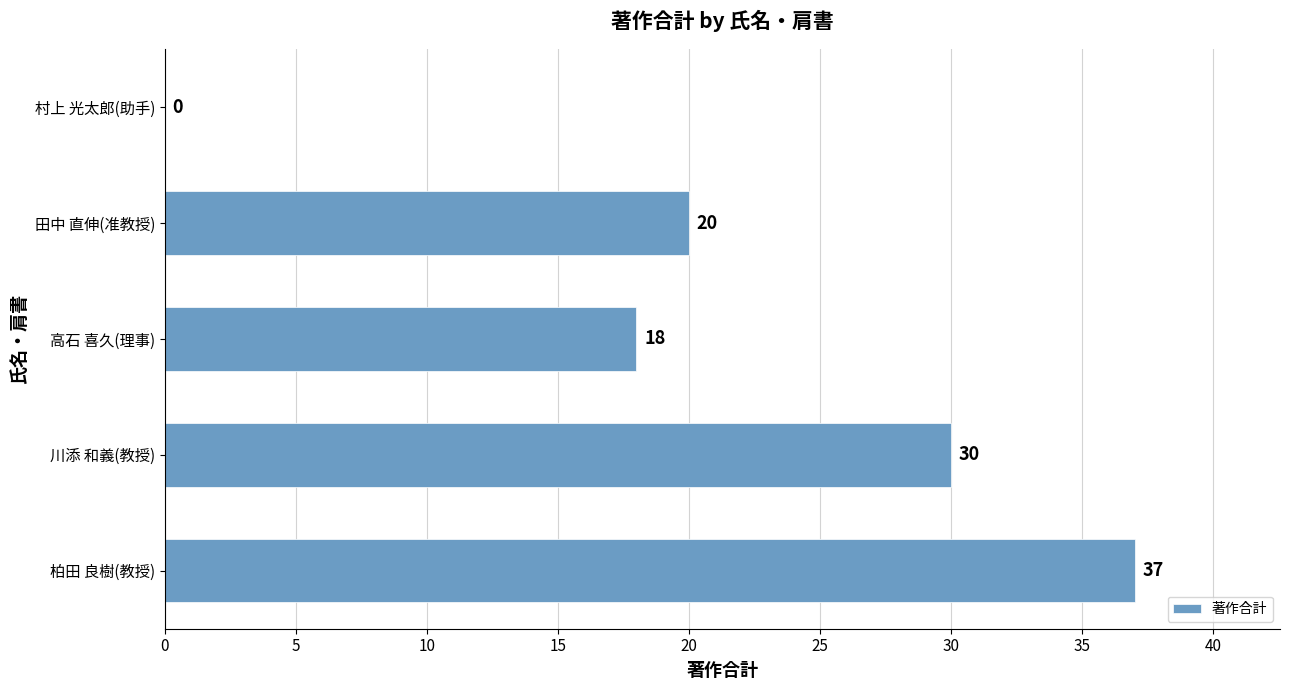

What is the greatest value displayed?

37